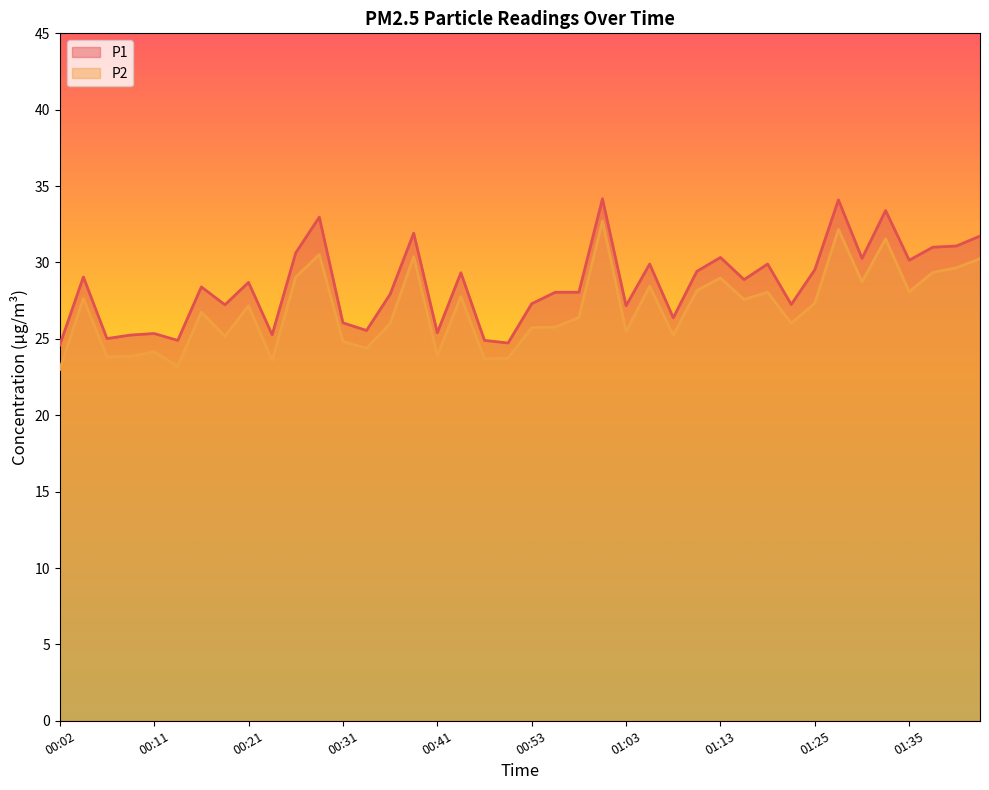

The value of P1 at 01:39 is 31.1. True or false?

True